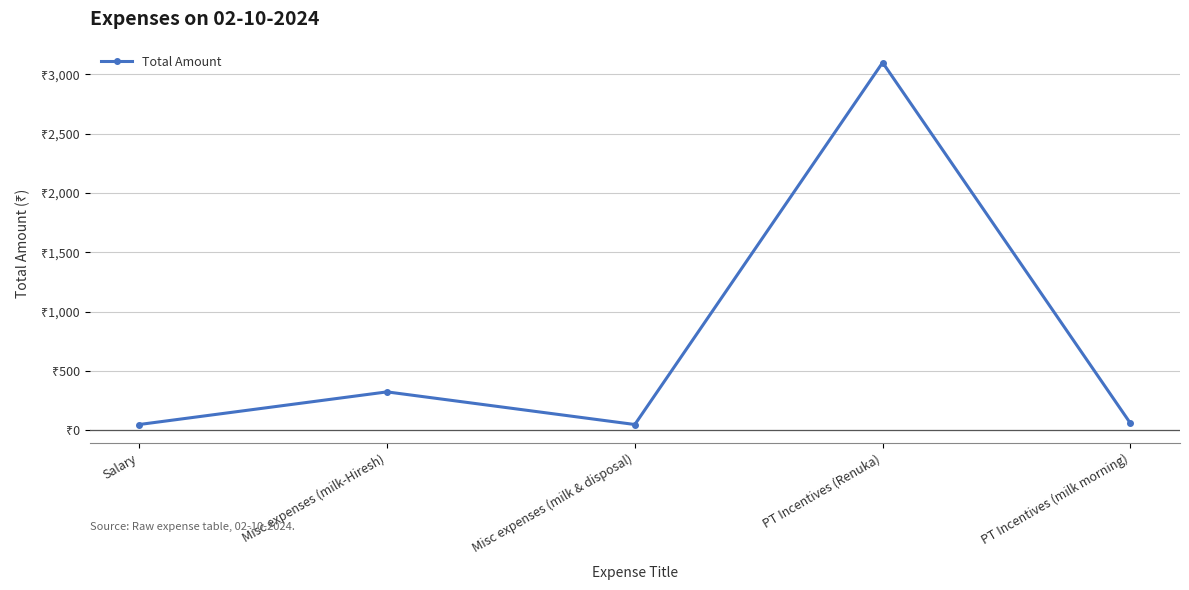

Which has a higher value, PT Incentives (Renuka) or Misc expenses (milk-Hiresh)?

PT Incentives (Renuka)